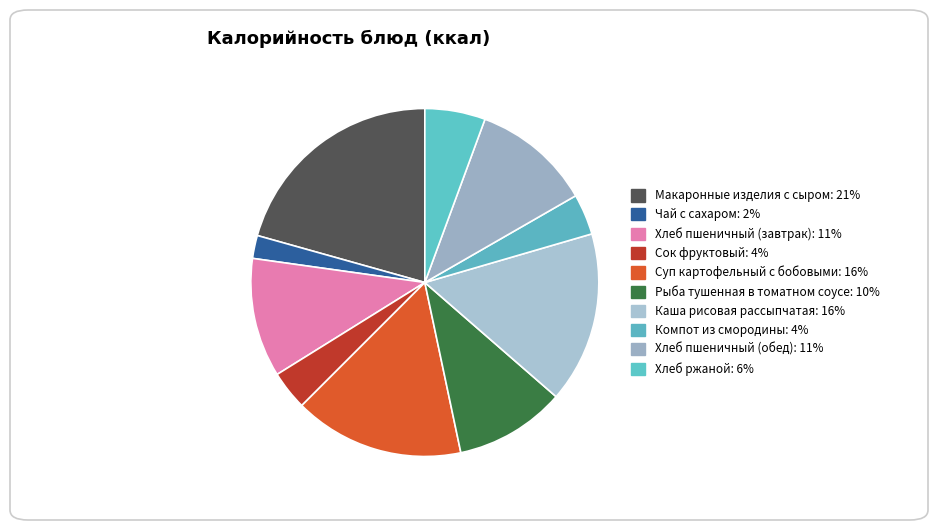

Count the number of slices in the pie.

10